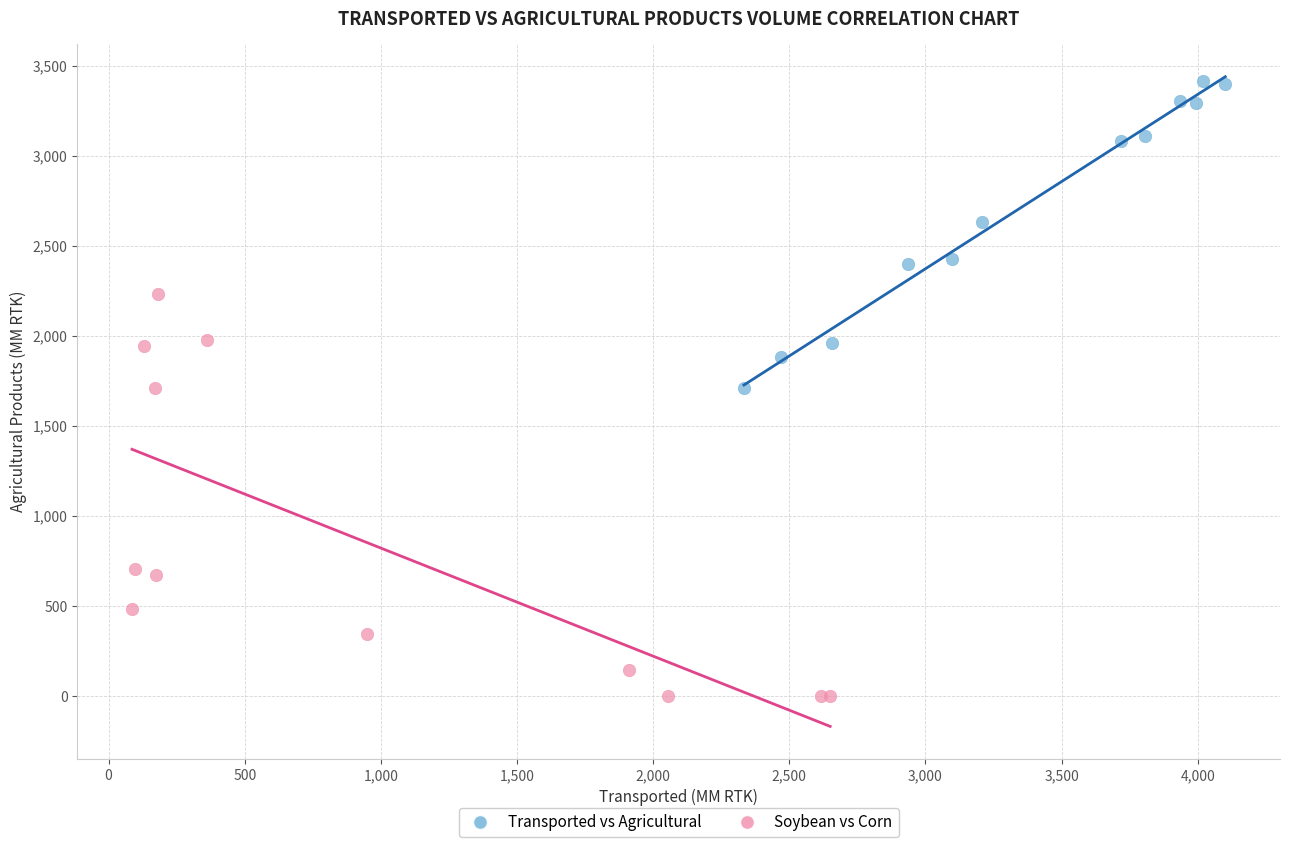

Which series contains the lowest Y value?

Soybean vs Corn